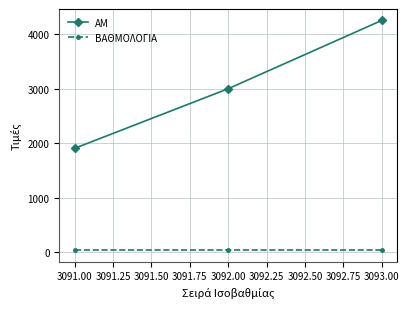

List the series in order of their peak value, lowest first.

ΒΑΘΜΟΛΟΓΙΑ, ΑΜ